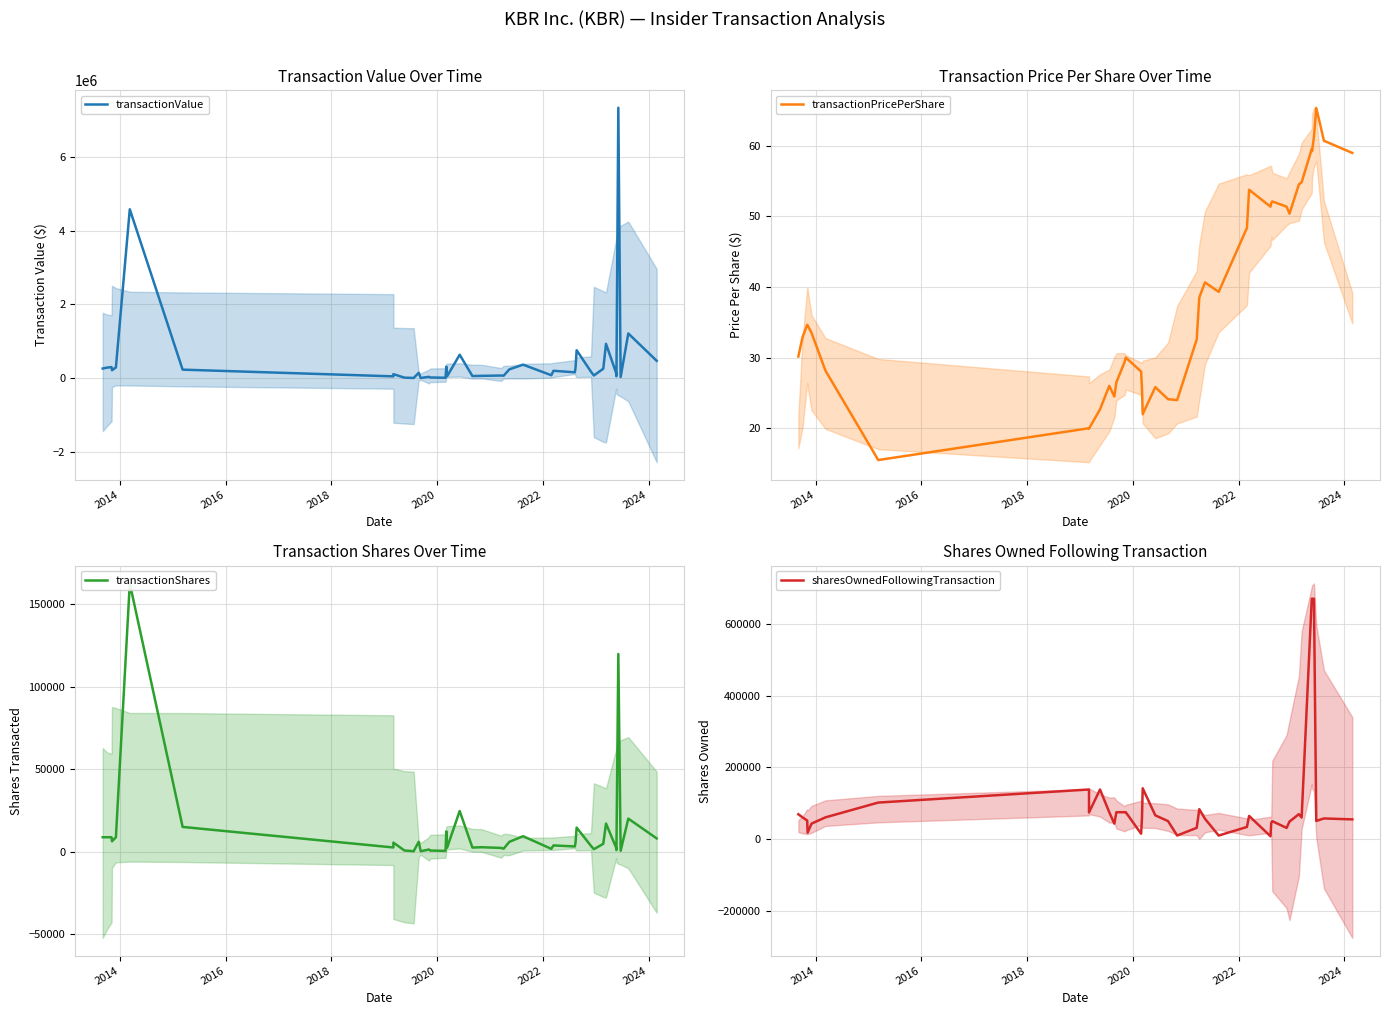

What is the difference between the maximum and minimum values in the transactionShares series?

162528.0